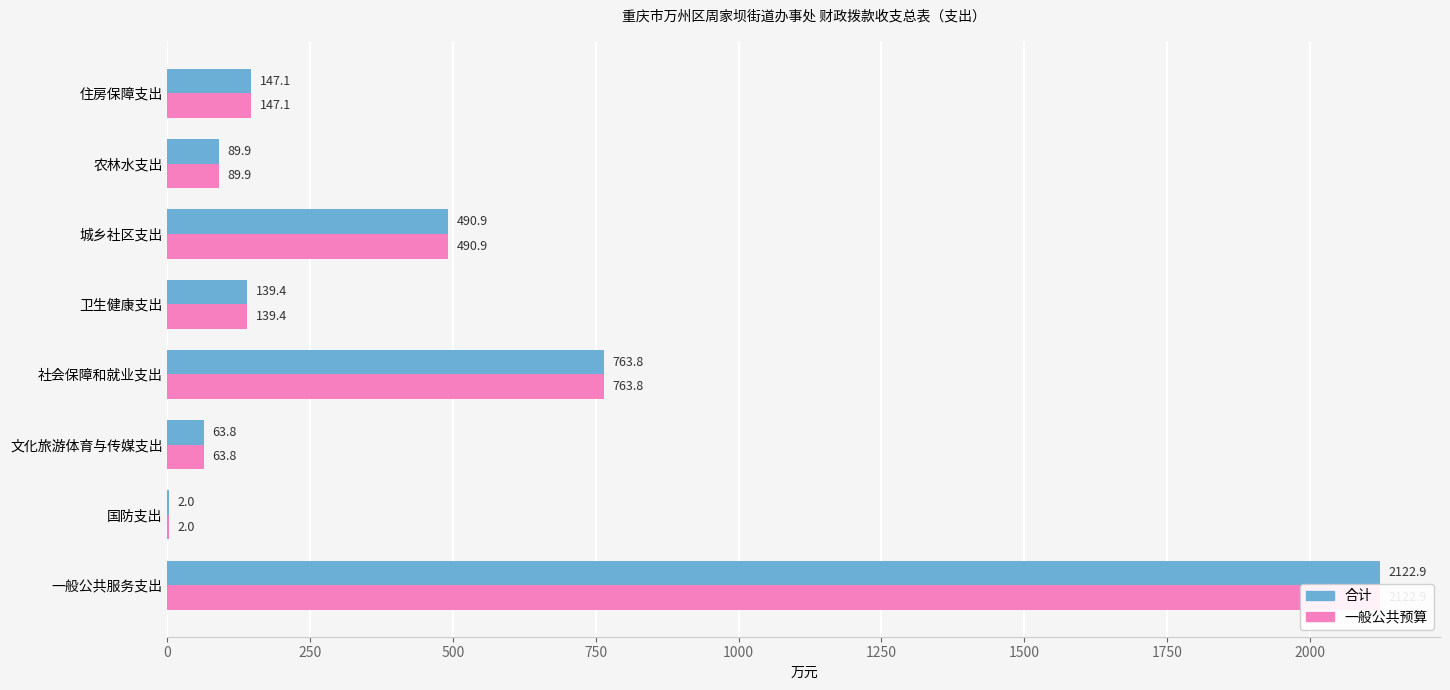

Count the number of categories in the chart.

8